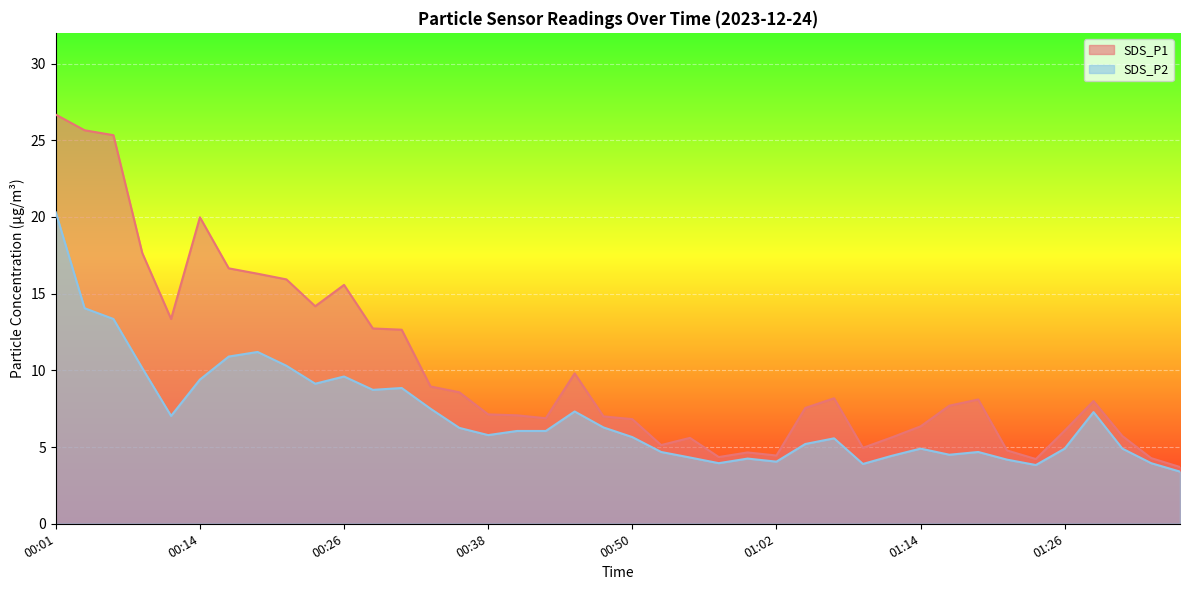

Reading left to right, what are all the values shown in this chart?

SDS_P1: 26.7	25.6	25.3	17.6	13.3	20.0	16.6	16.3	15.9	14.2	15.6	12.7	12.7	8.9	8.6	7.1	7.1	6.9	9.8	7.0	6.8	5.1	5.6	4.3	4.7	4.5	7.5	8.2	5.0	5.6	6.3	7.7	8.1	4.8	4.2	6.1	8.0	5.7	4.3	3.7
SDS_P2: 20.3	14.1	13.3	10.2	7.0	9.4	10.9	11.2	10.3	9.1	9.6	8.7	8.8	7.5	6.2	5.8	6.0	6.0	7.3	6.3	5.7	4.7	4.3	4.0	4.2	4.0	5.2	5.6	3.9	4.4	4.9	4.5	4.7	4.2	3.8	4.9	7.3	4.9	4.0	3.4